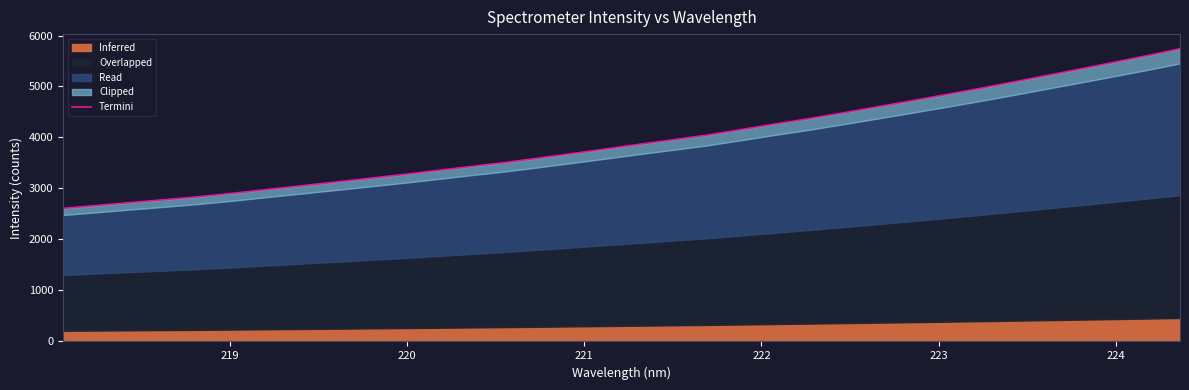

What is the maximum value shown in the chart?

5740.4